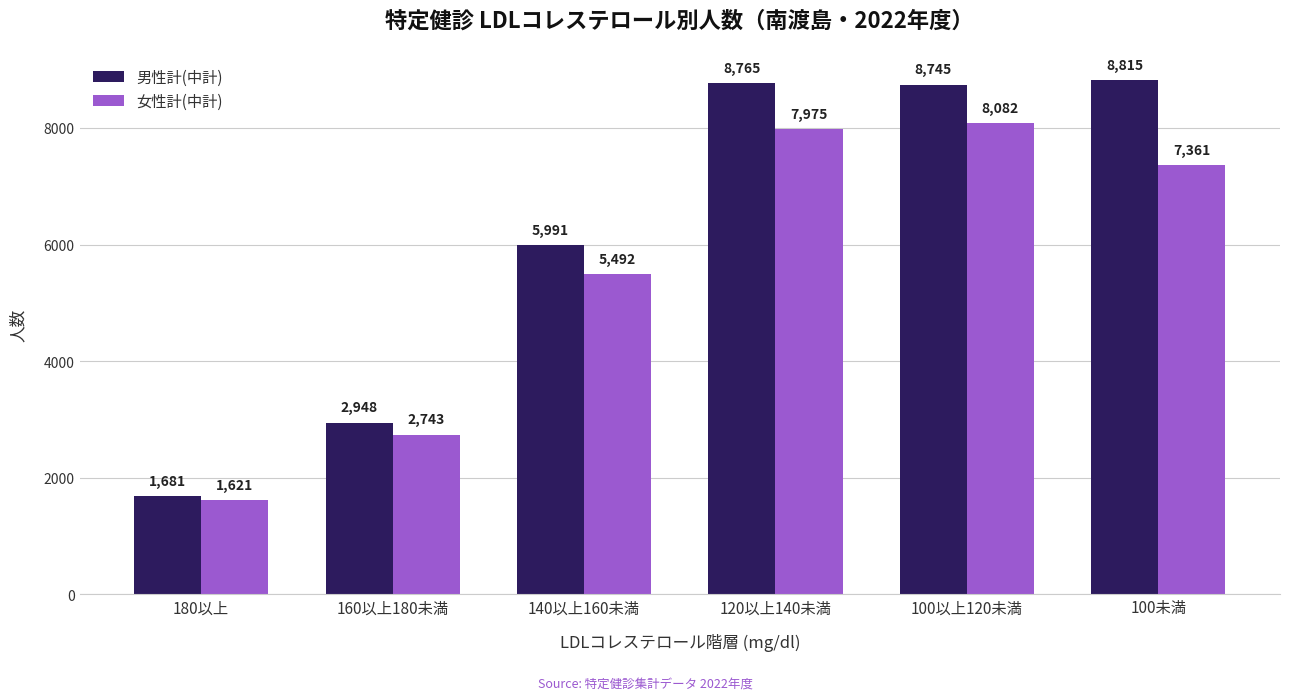

Between 180以上 and 100以上120未満, which series saw the biggest shift?

男性計(中計)